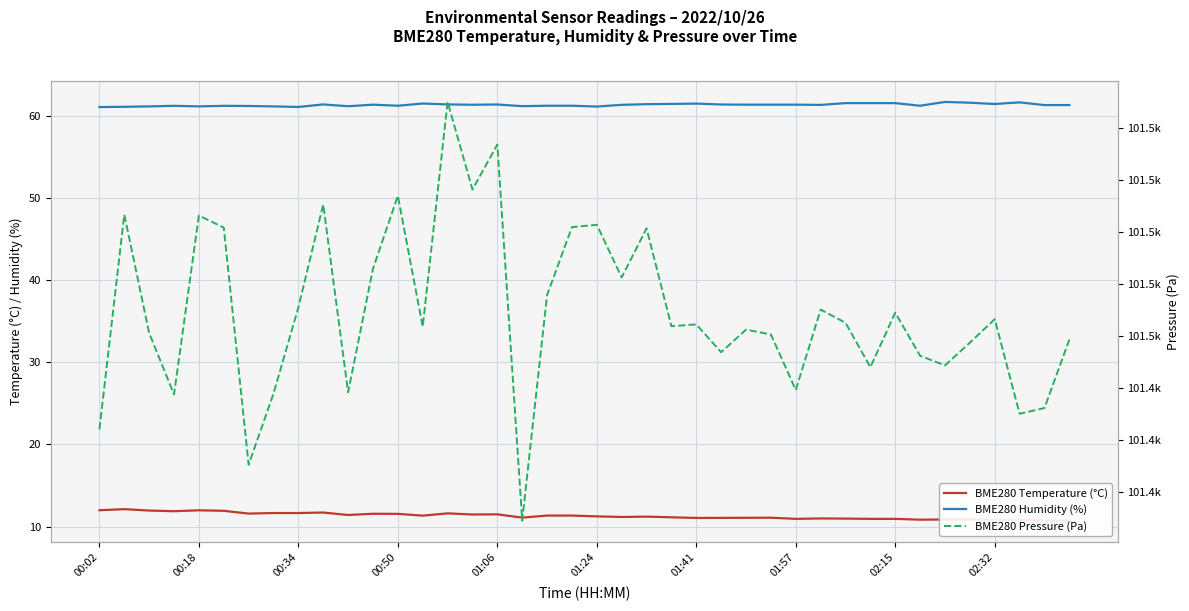

At which category is the sum across all series the highest?

14